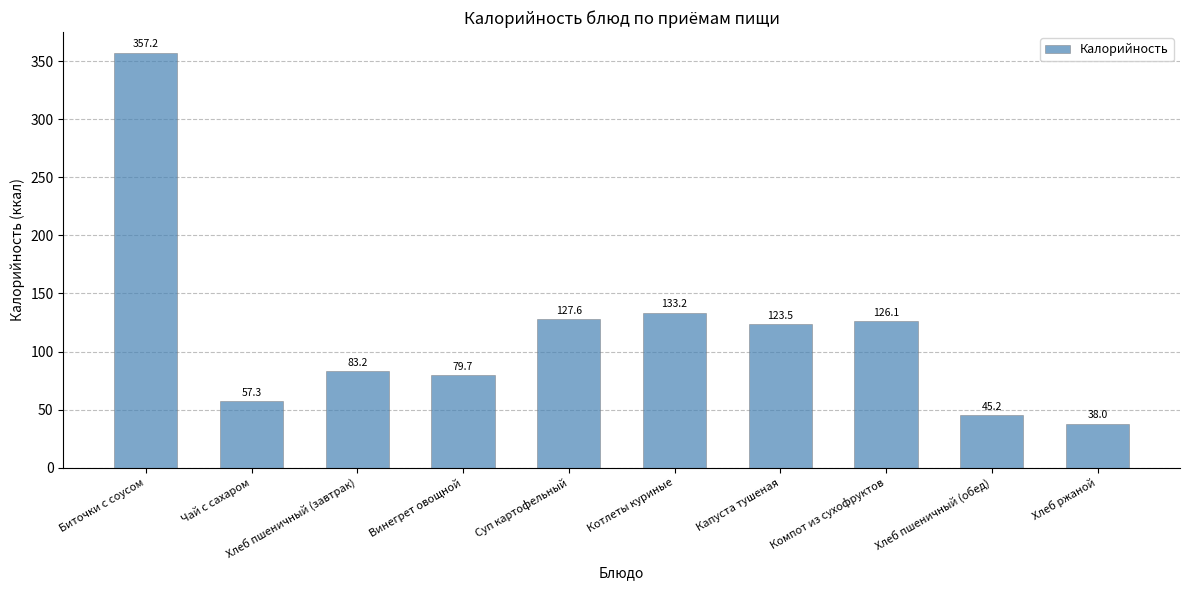

What is the sum of all values?

1170.8